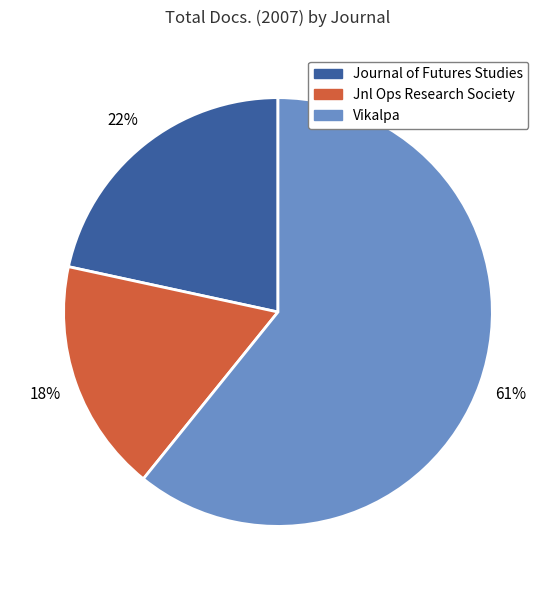

Rank the categories by value from lowest to highest.

Jnl Ops Research Society, Journal of Futures Studies, Vikalpa